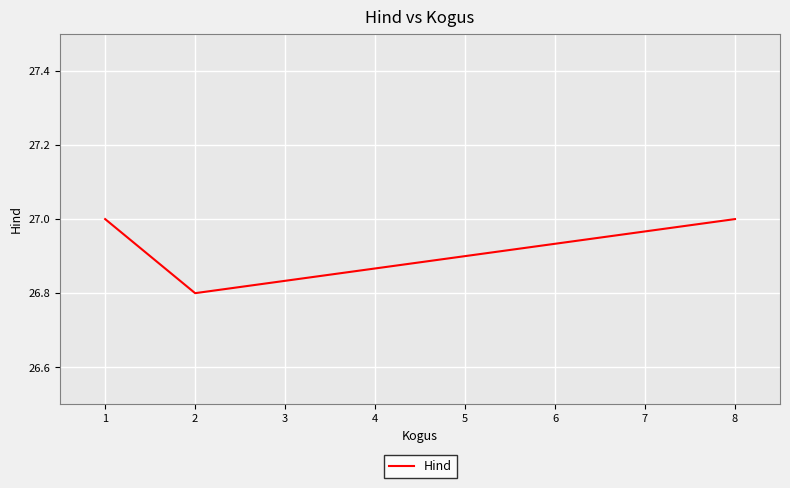

What is the difference between the maximum and minimum values?

0.2